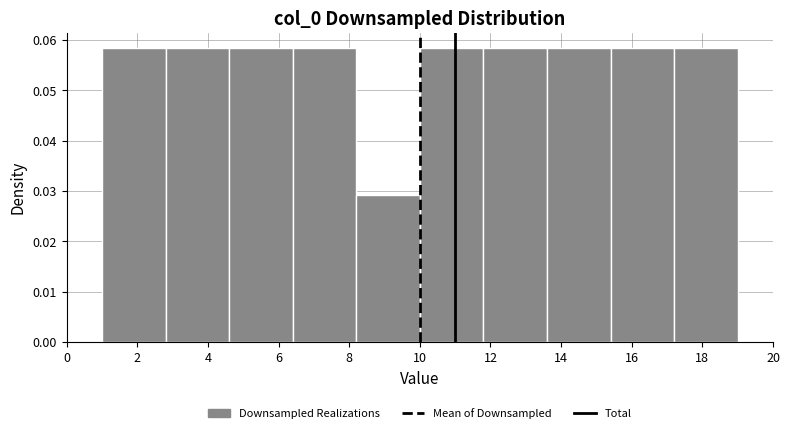

Reading left to right, transcribe this chart: for each bar, give the range it covers on the x-axis and its height. The values are not printed on the chart, so give them approximately, as read against the axis.

1.0 to 2.8: 0.058
2.8 to 4.6: 0.058
4.6 to 6.4: 0.058
6.4 to 8.2: 0.058
8.2 to 10.0: 0.029
10.0 to 11.8: 0.058
11.8 to 13.6: 0.058
13.6 to 15.4: 0.058
15.4 to 17.2: 0.058
17.2 to 19.0: 0.058